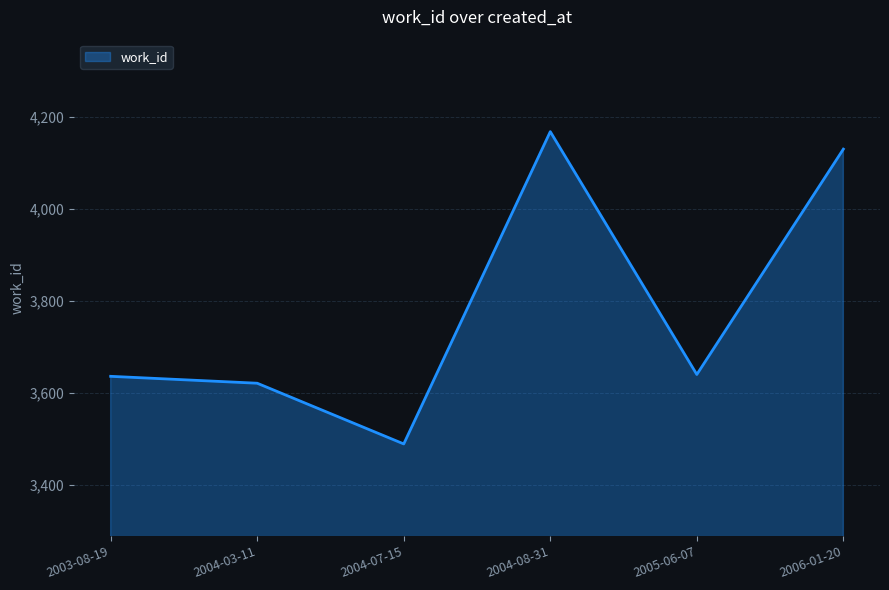

What value does the data have at 2005-06-07?

3640